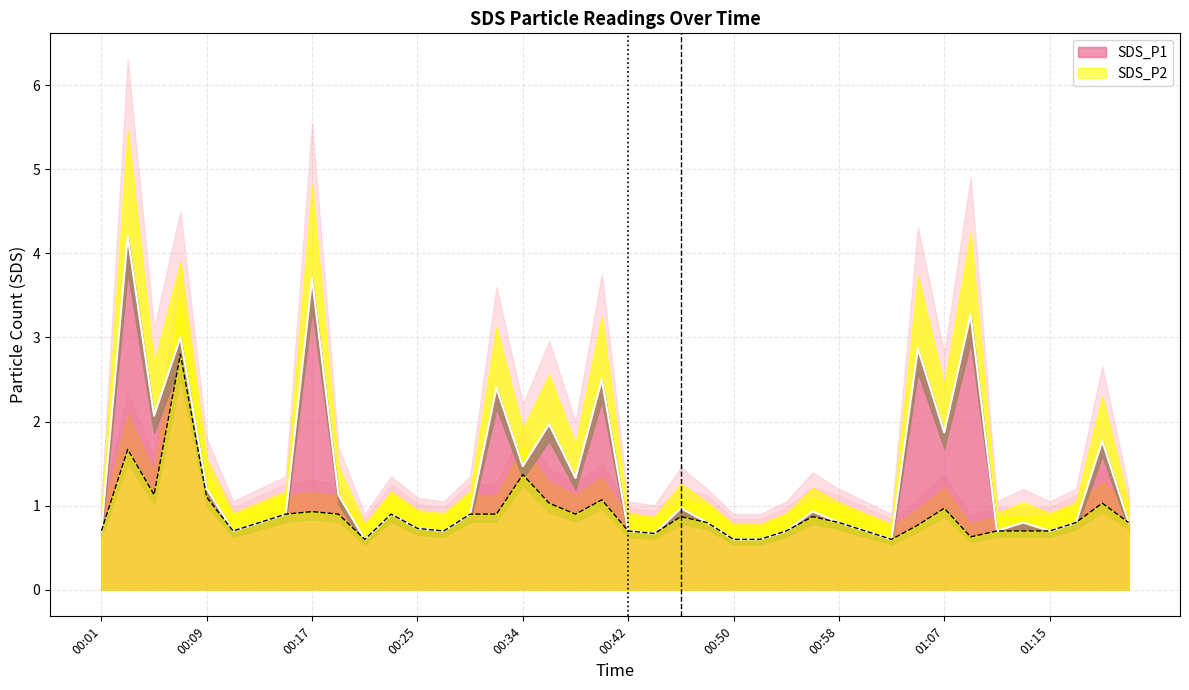

Which label corresponds to the largest value in the chart?

00:03